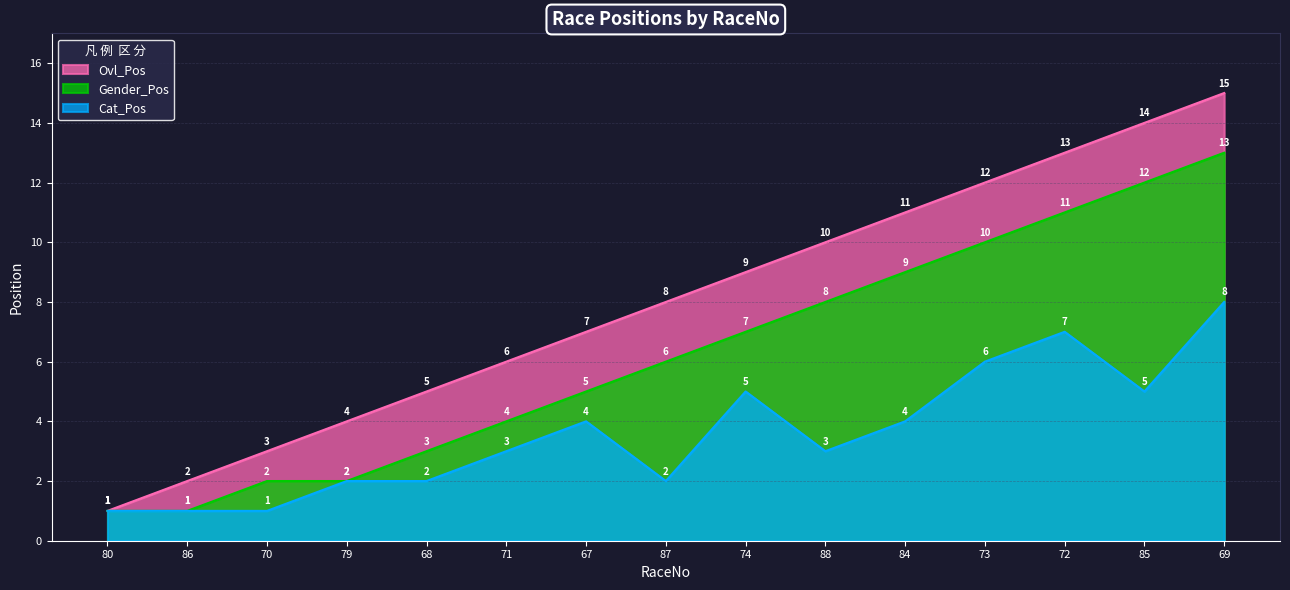

Where is Gender_Pos nearest to the value 7?

74